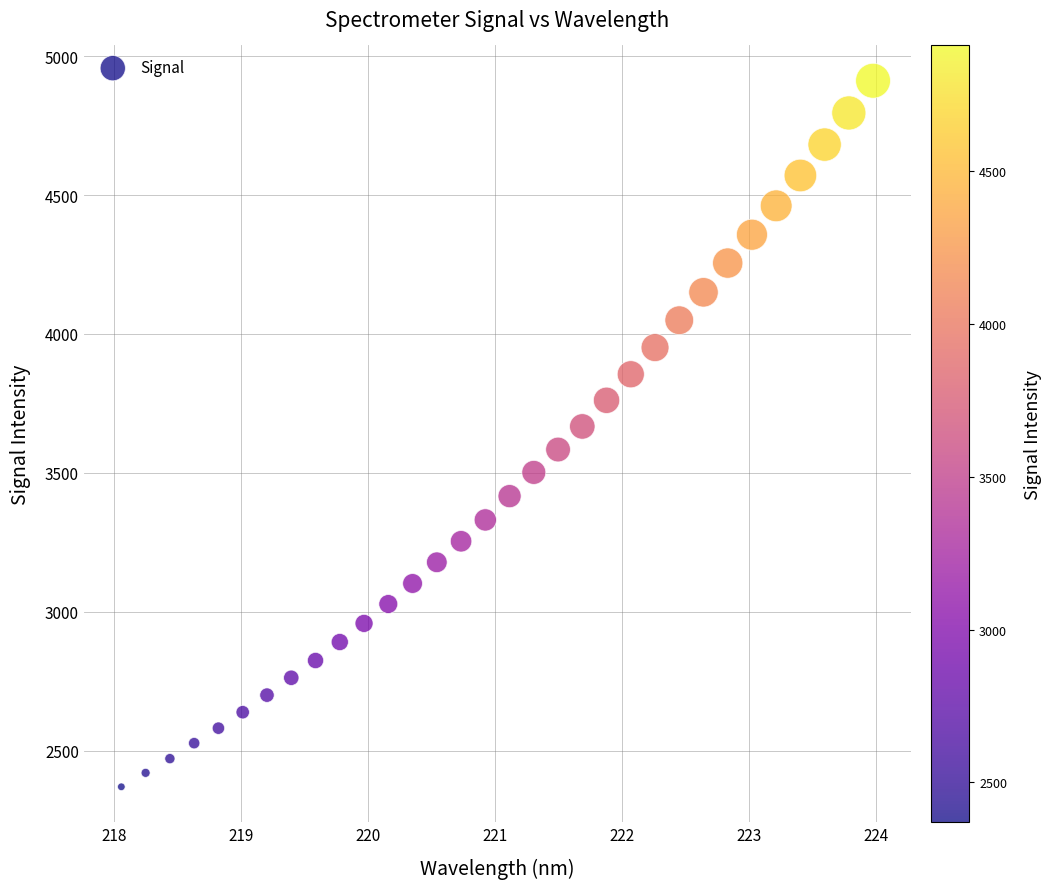

What is the range of Y values (max minus min)?

2541.6